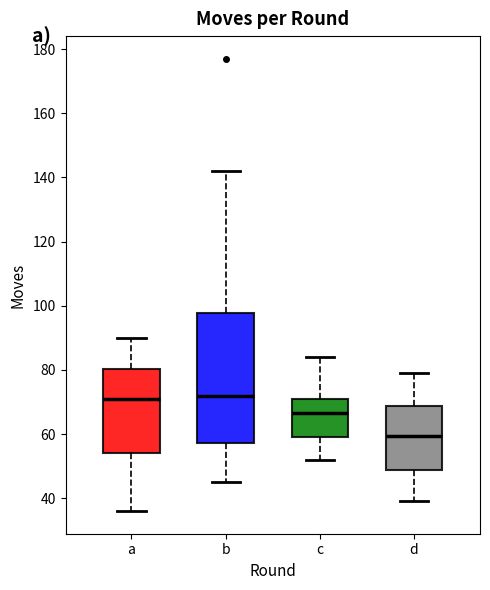

Which box is the tallest, from its lower edge to its upper edge?

b